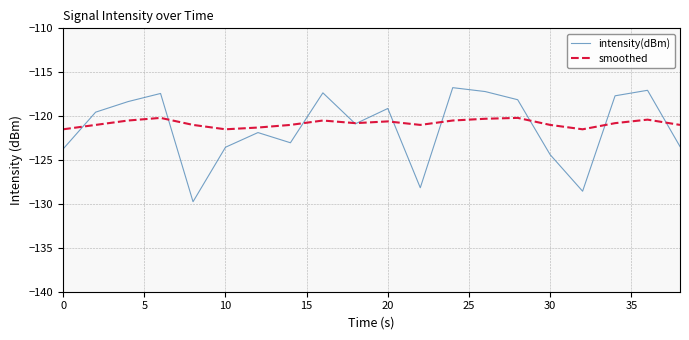

How many lines are shown in the chart?

2